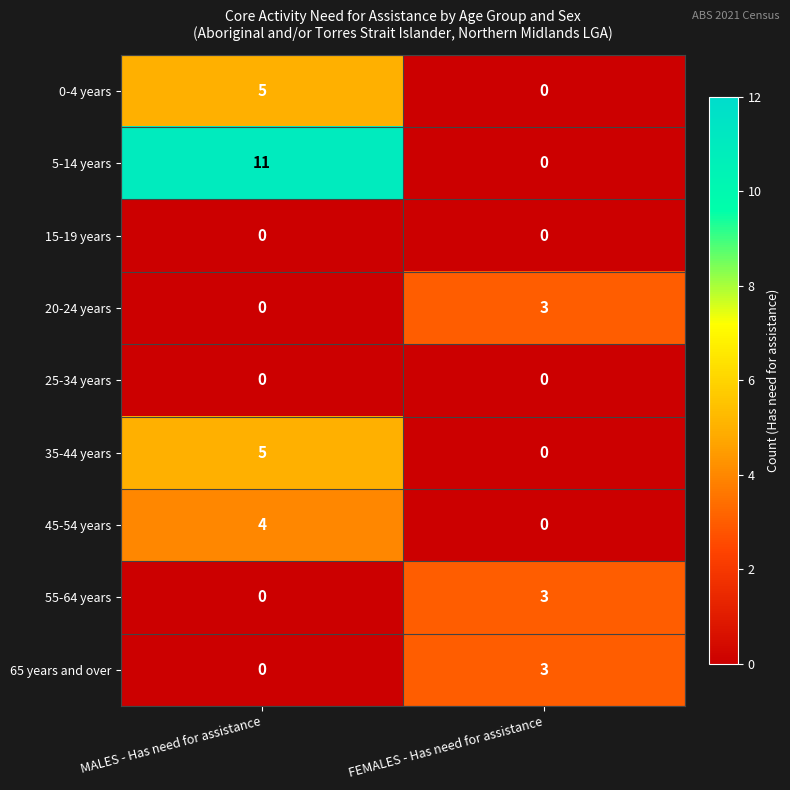

Which category has the lowest value in the 0-4 years series?

FEMALES - Has need for assistance